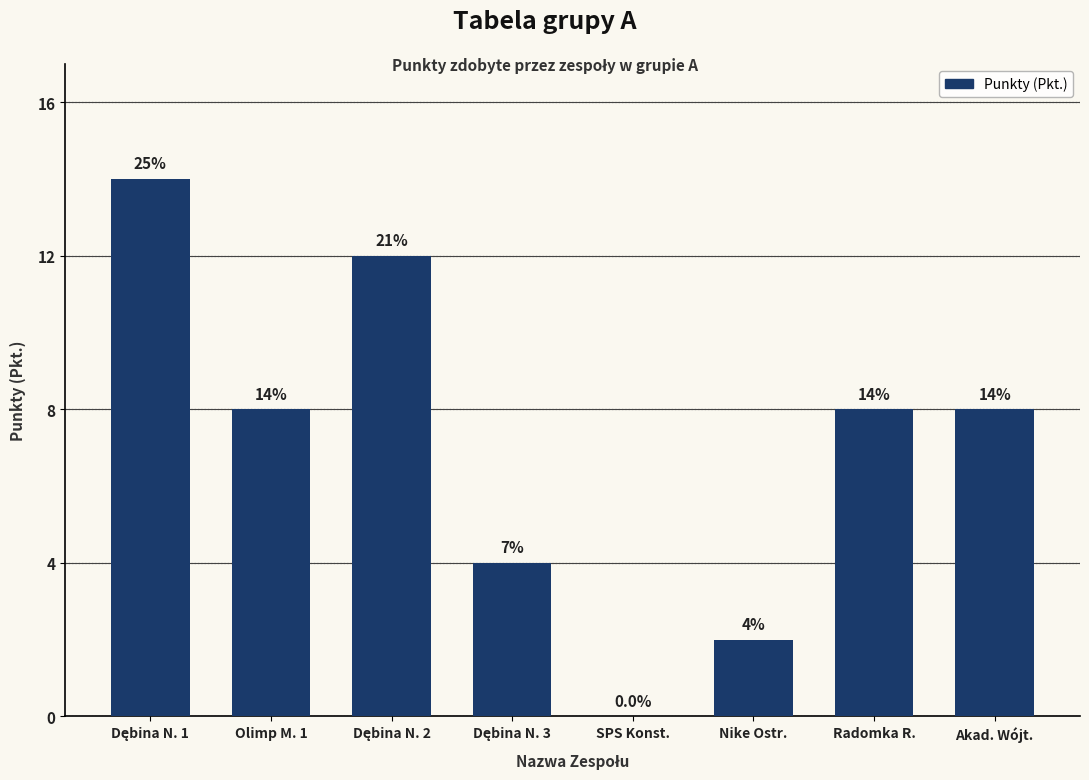

True or false: the data shows 8 at Radomka R..

True